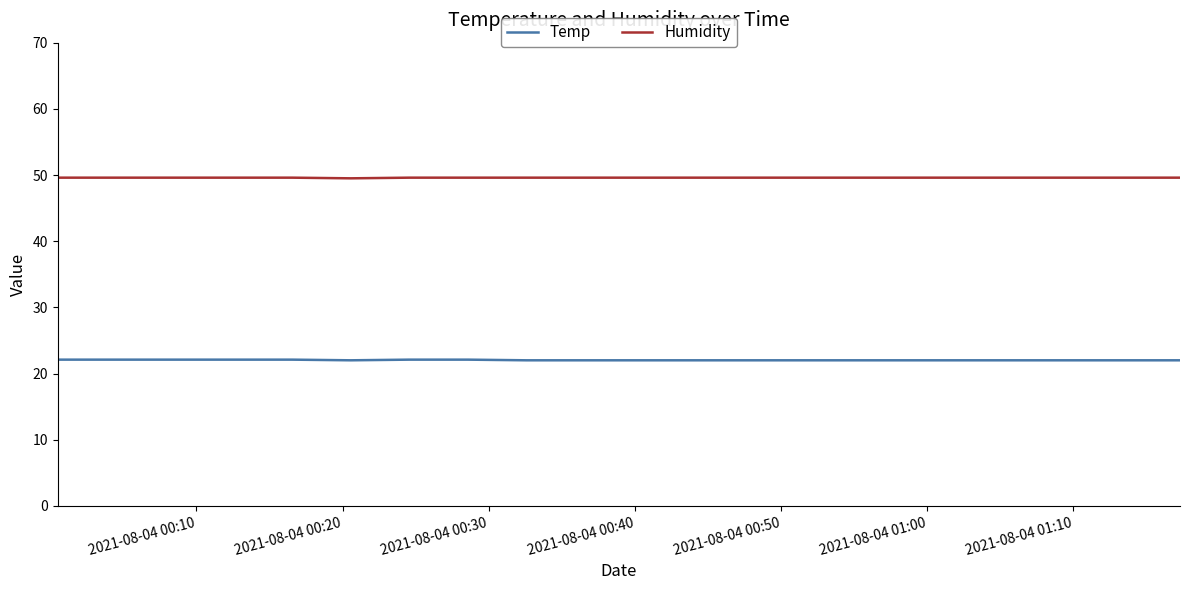

Which series has the largest total across all categories?

Humidity